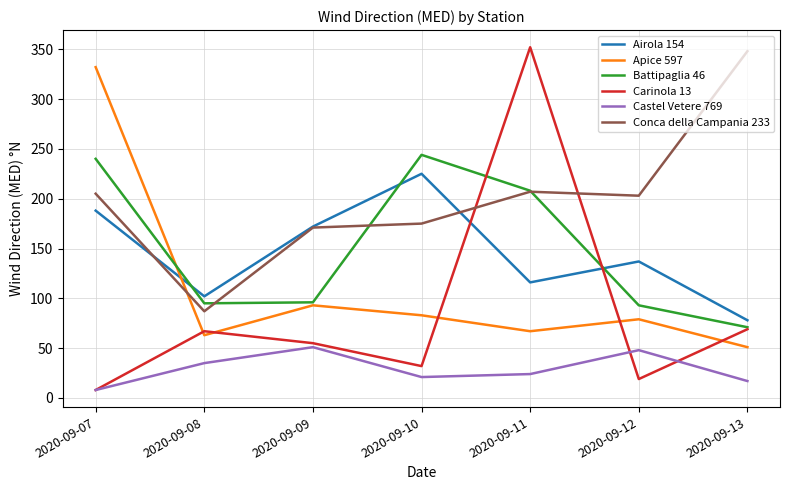

What are all the series names shown in the legend?

Airola 154, Apice 597, Battipaglia 46, Carinola 13, Castel Vetere 769, Conca della Campania 233